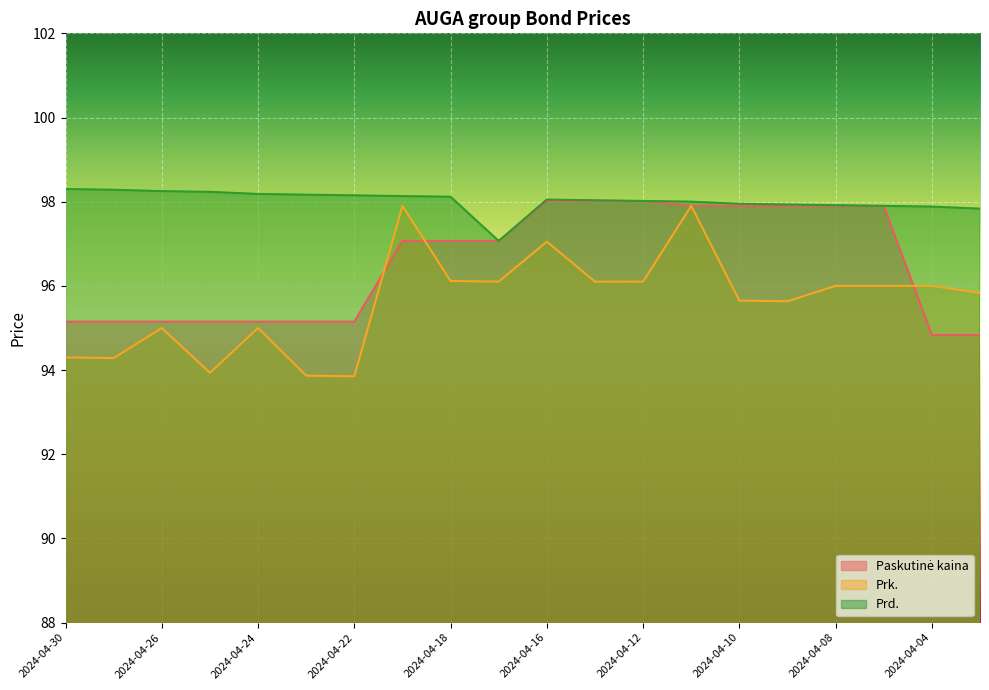

How many values in the Prd. series are below 98?

7